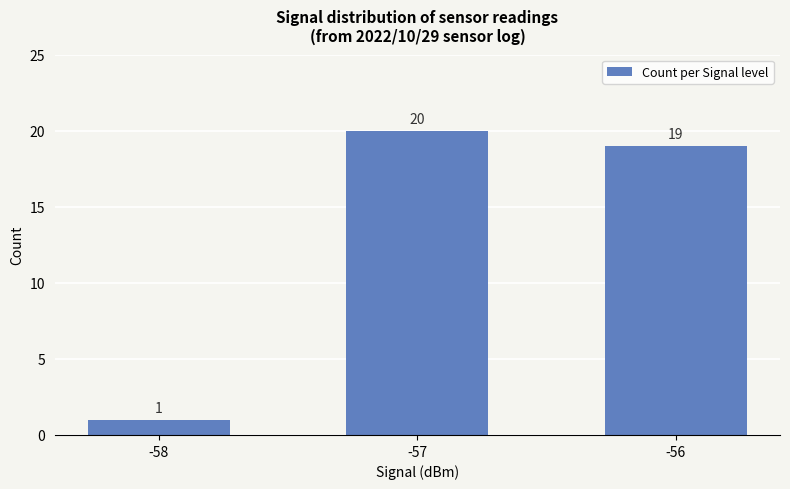

At which category does the chart reach its peak across all series?

-57